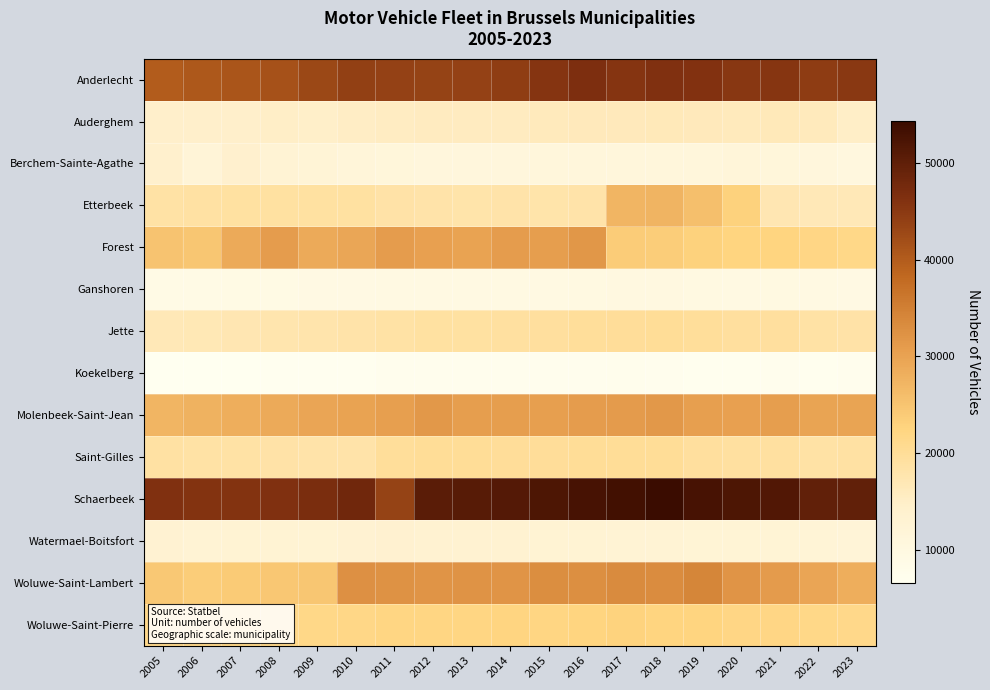

Which label corresponds to the largest value in the chart?

2018